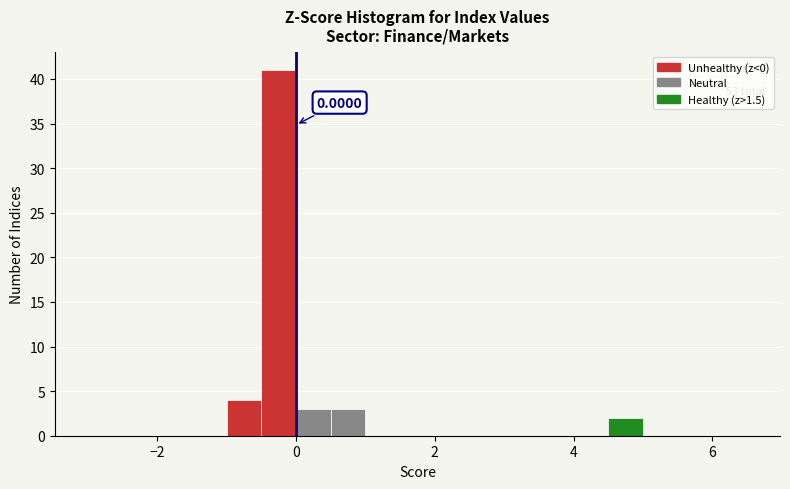

Read against the x-axis, roughly where is the centre of the tallest bar?

-0.2